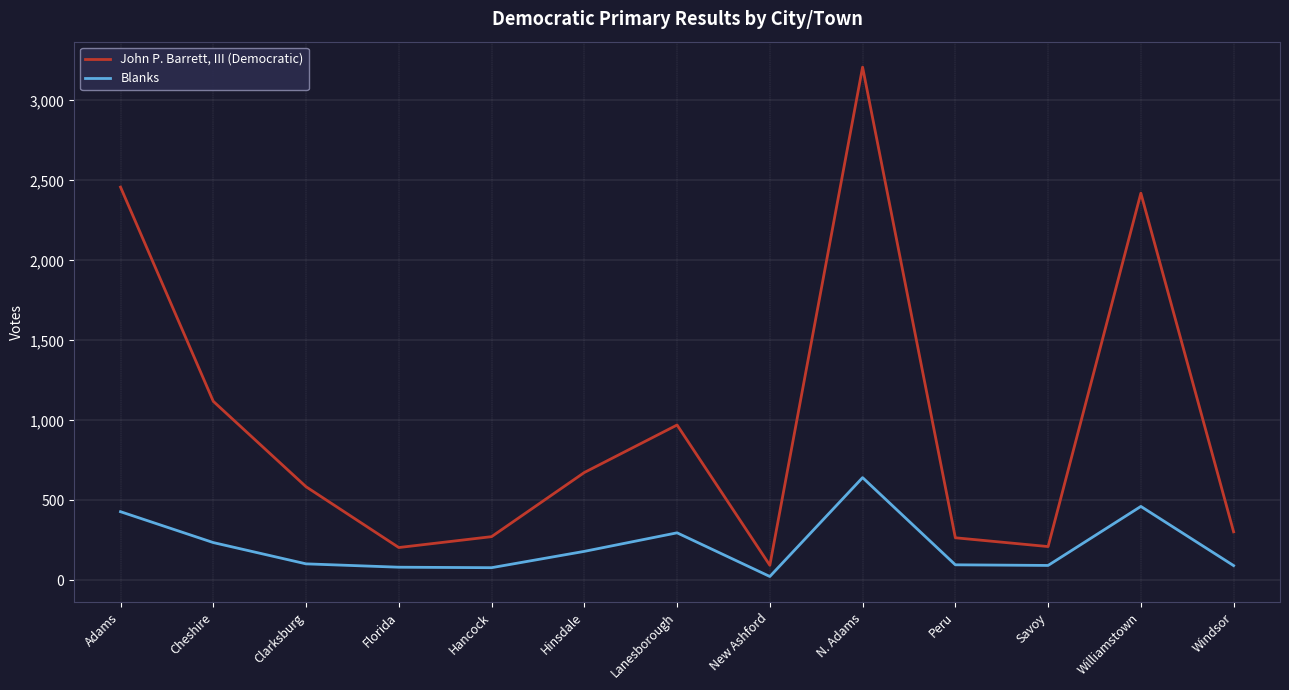

What is the maximum value shown in the chart?

3208